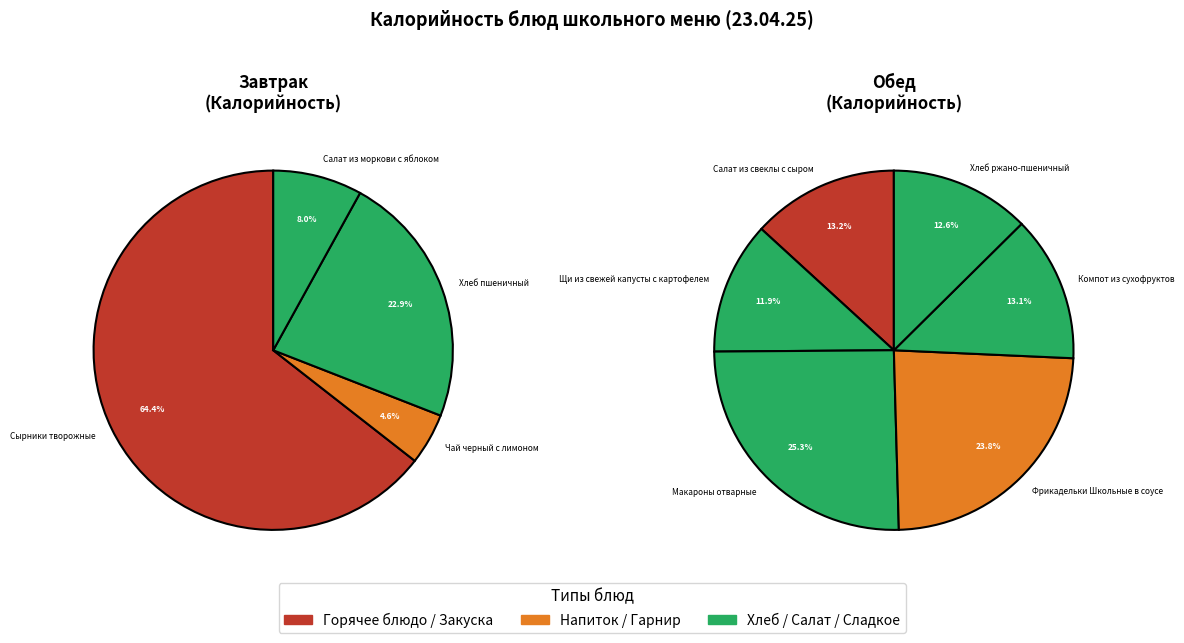

How many segments does this pie chart have?

10